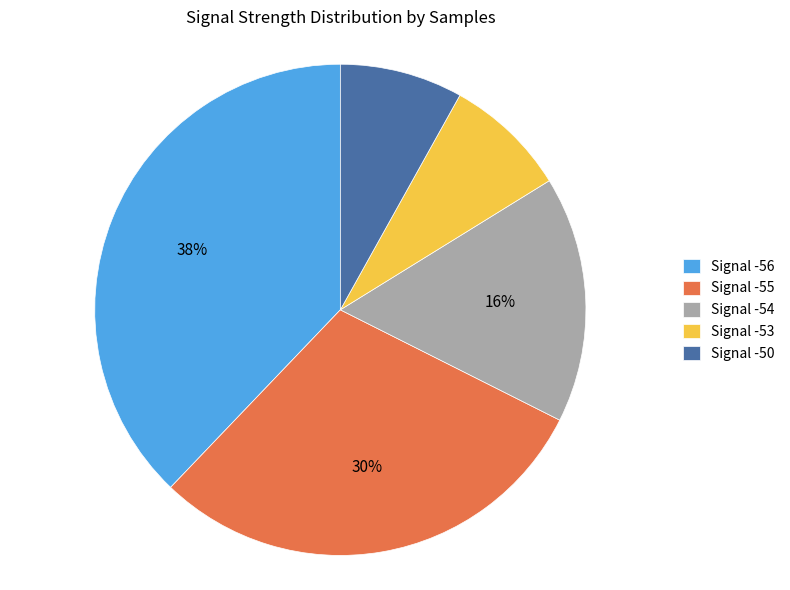

Do Signal -54 and Signal -55 together represent more than half of the pie?

No